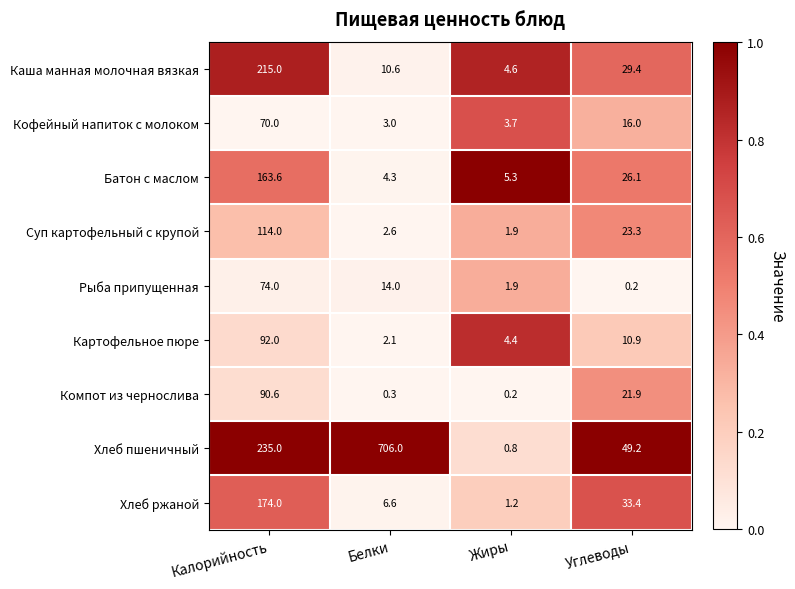

What is the difference between the maximum and minimum values in the Компот из чернослива series?

90.4